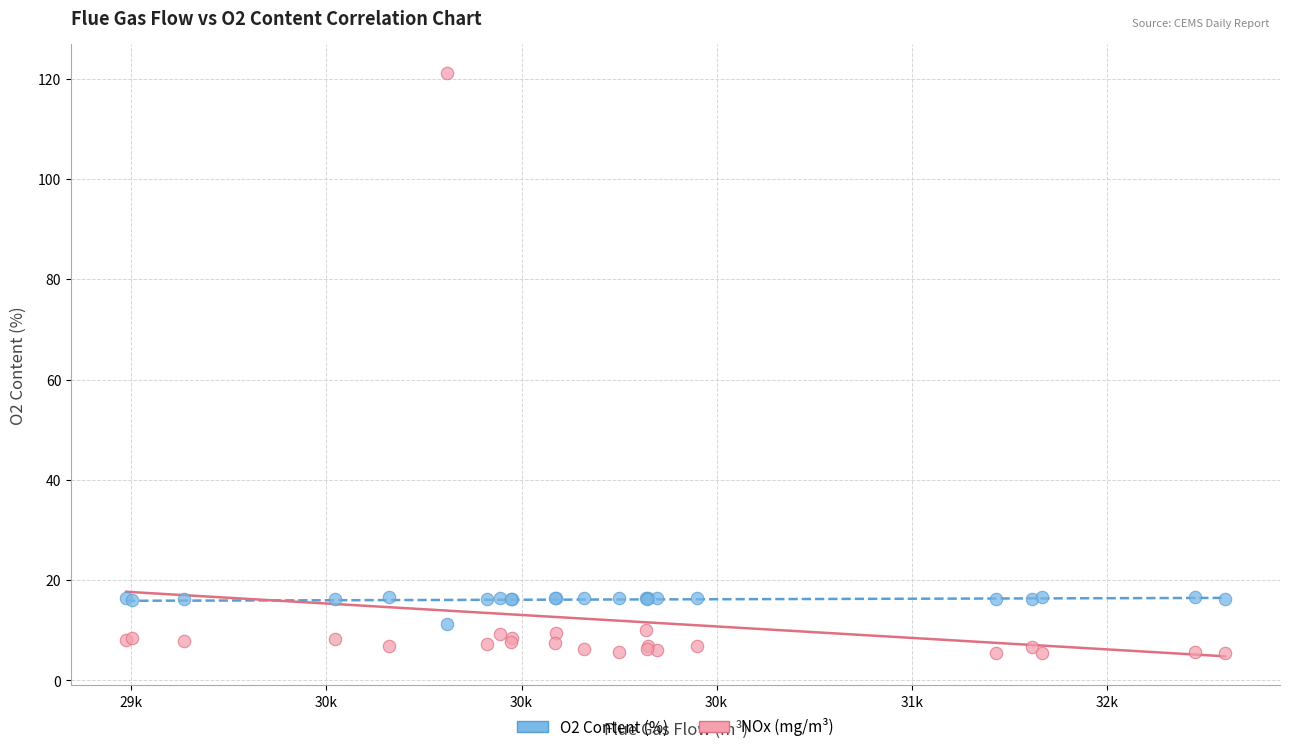

What is the X range (max minus min) for the scatter plot?

2817.1